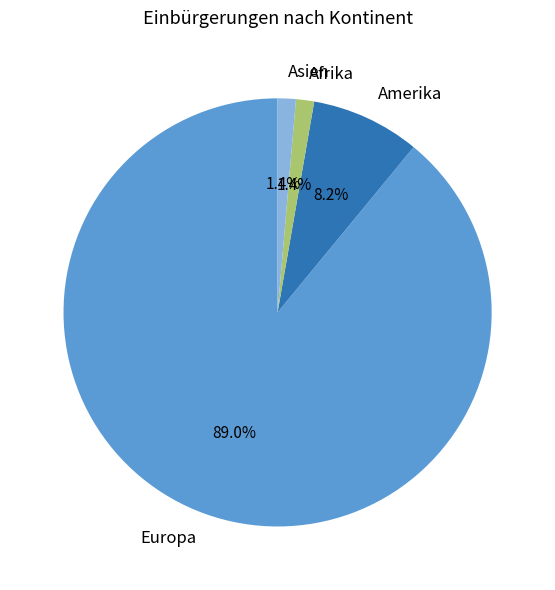

Between Asien and Europa, which is larger?

Europa